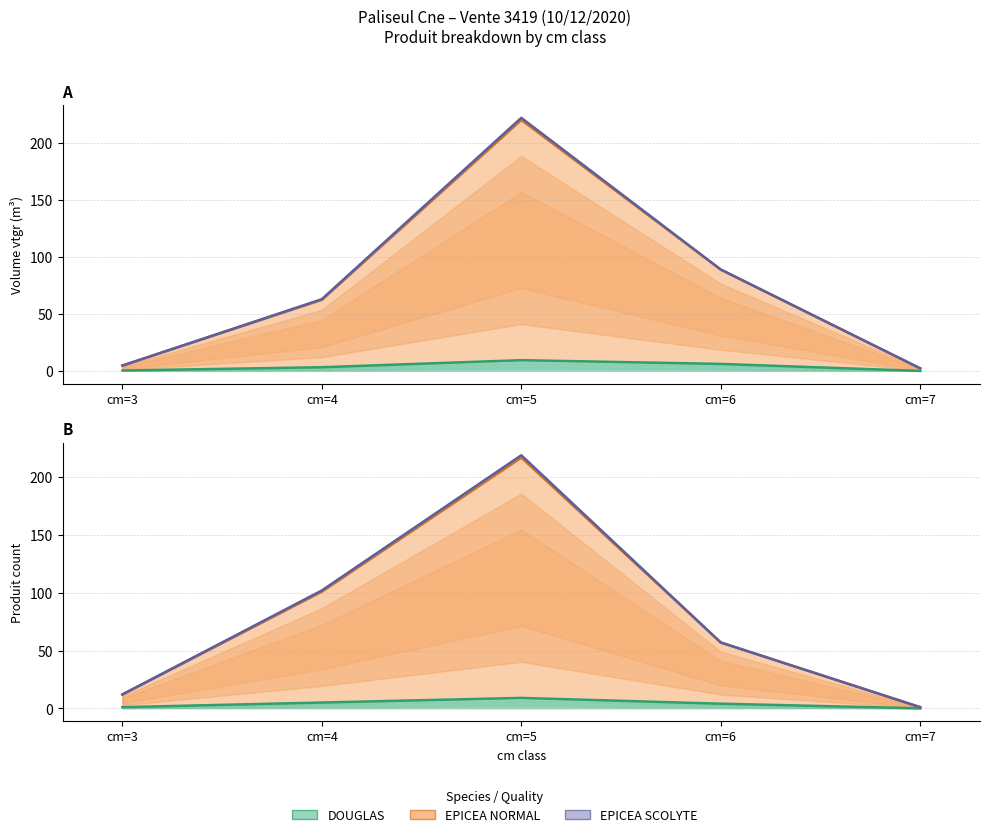

Rank the categories by EPICEA_NORMAL value from lowest to highest.

cm=7, cm=3, cm=4, cm=6, cm=5